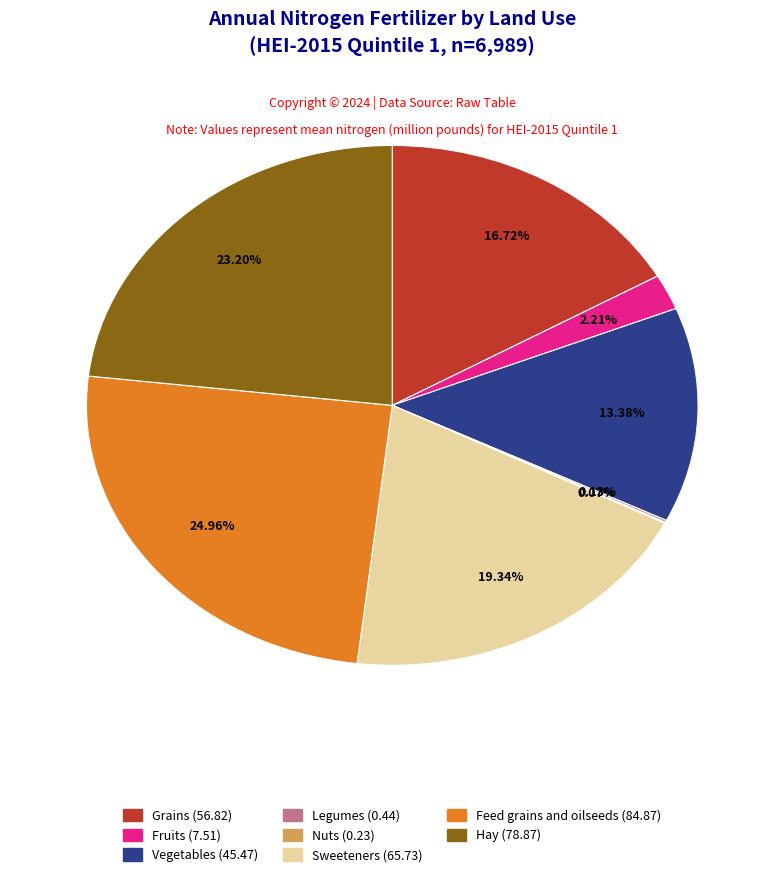

Do Vegetables and Grains together represent more than half of the pie?

No